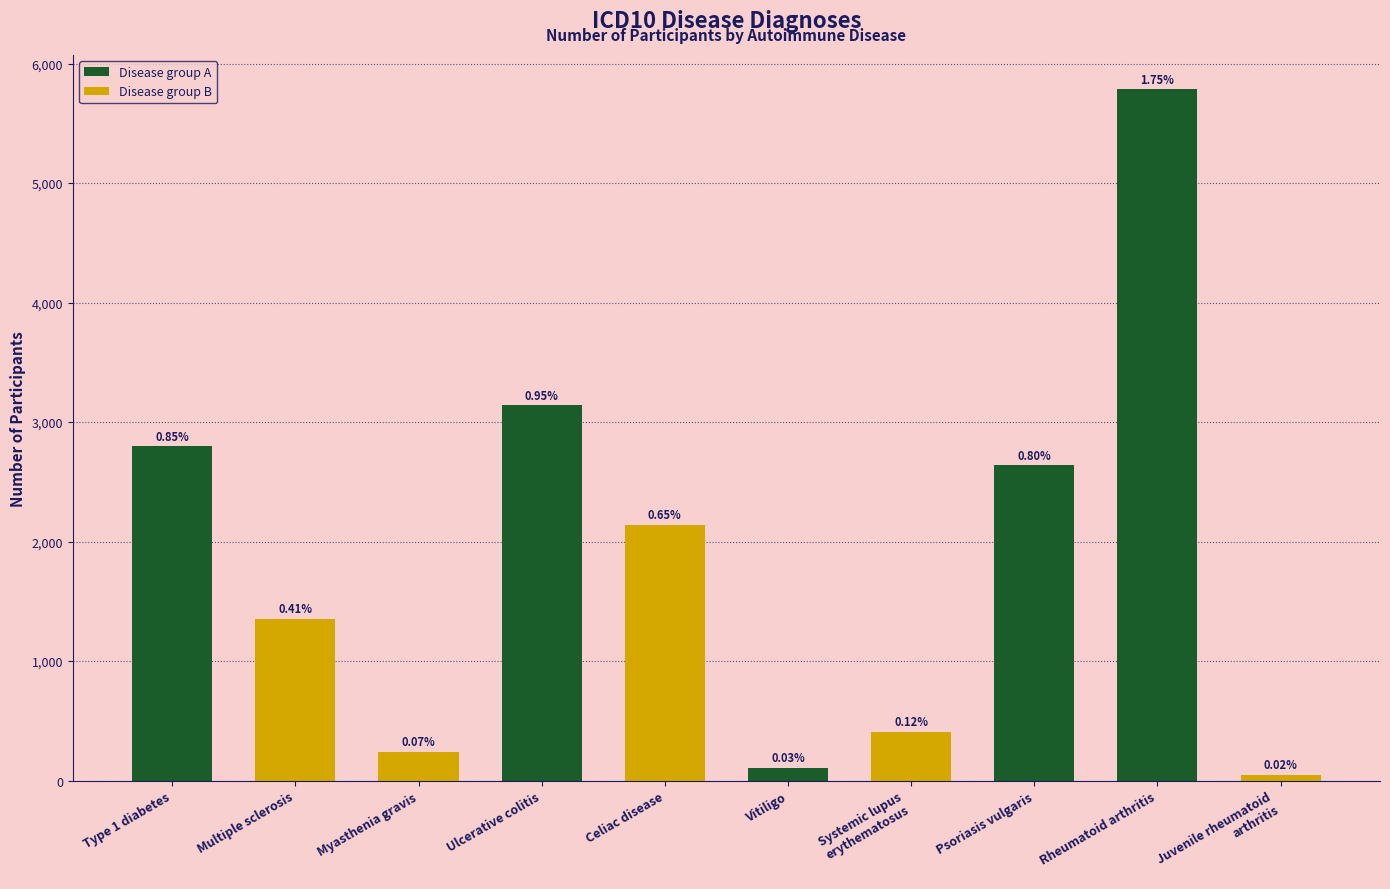

Approximately how many times larger is the value at Multiple sclerosis compared to Celiac disease?

0.6